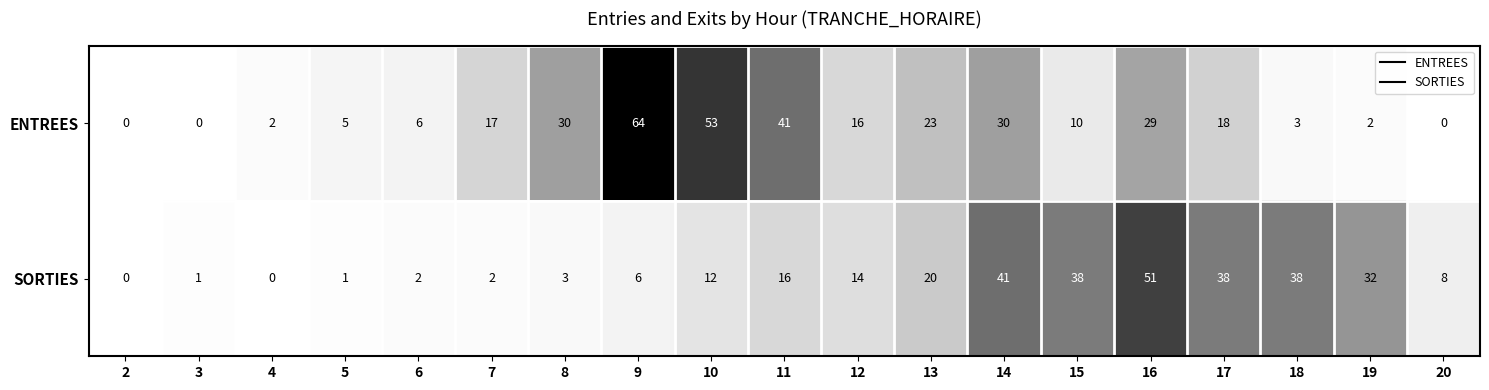

Rank the series at 19 from highest to lowest value.

SORTIES, ENTREES